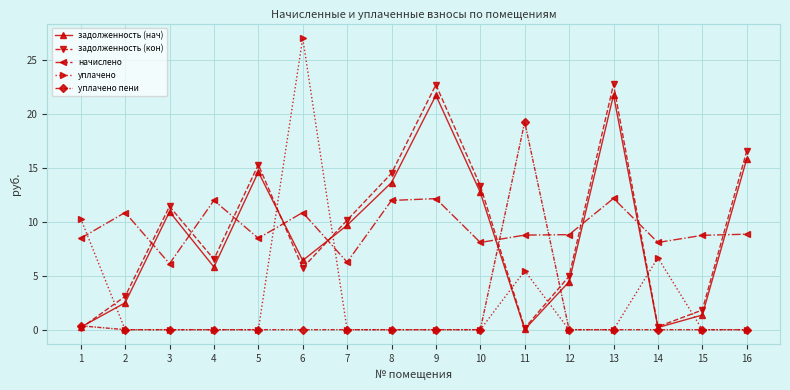

How many lines are shown in the chart?

5